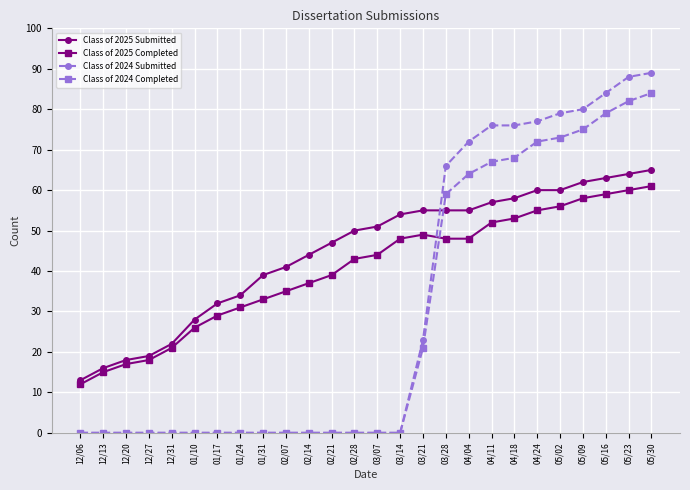

What is the value of the Class of 2024 Completed point at the 16th from the left?

21